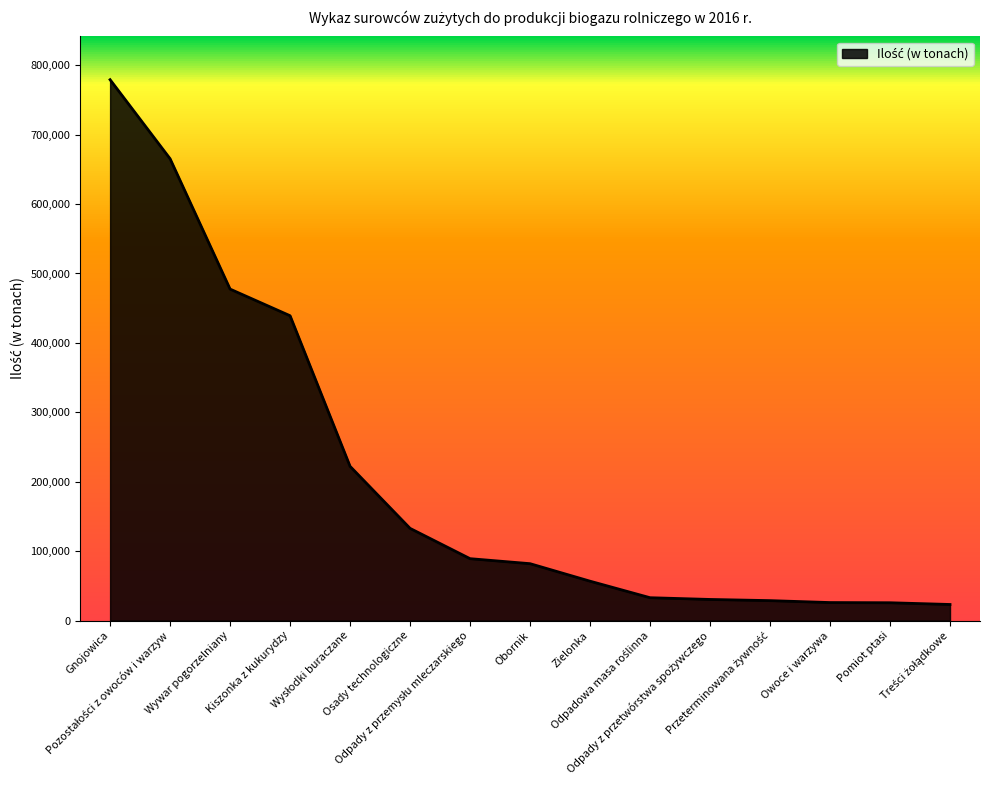

What is the greatest value displayed?

779203.1